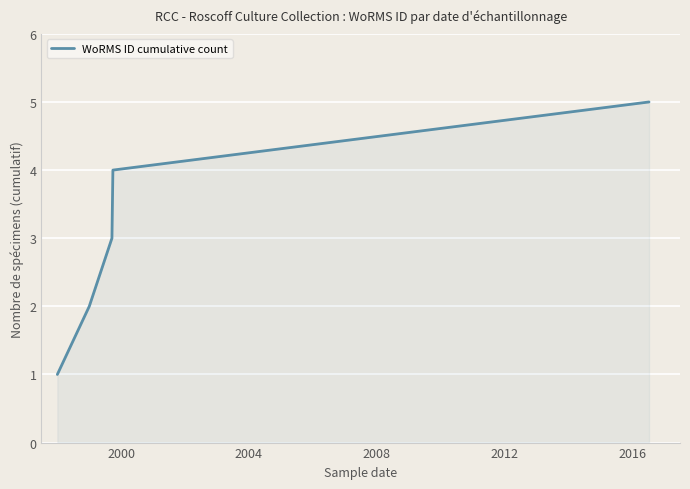

What is the sum of all values?

15